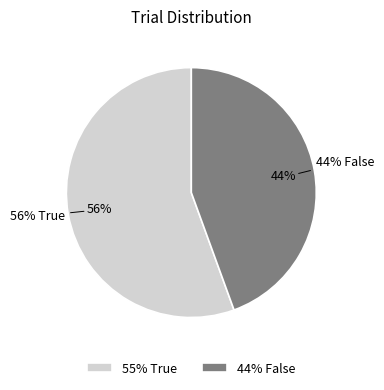

What is the ratio of the value at False to the value at True?

0.8